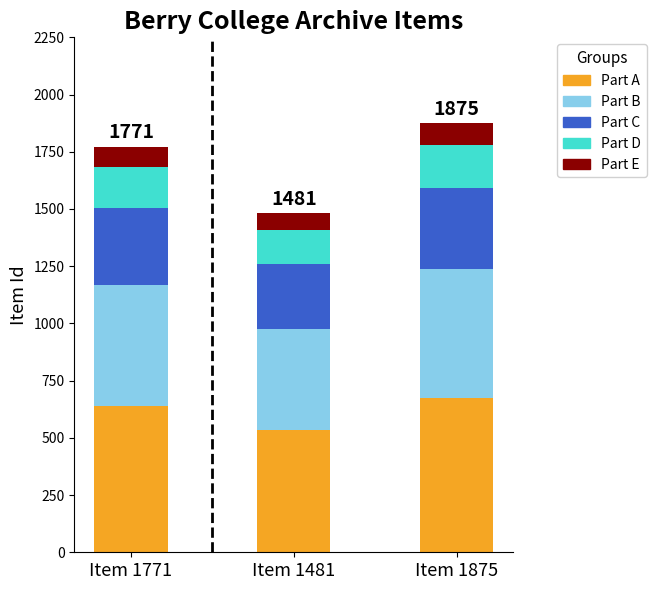

What is the difference between the maximum and minimum values in the Part A series?

142